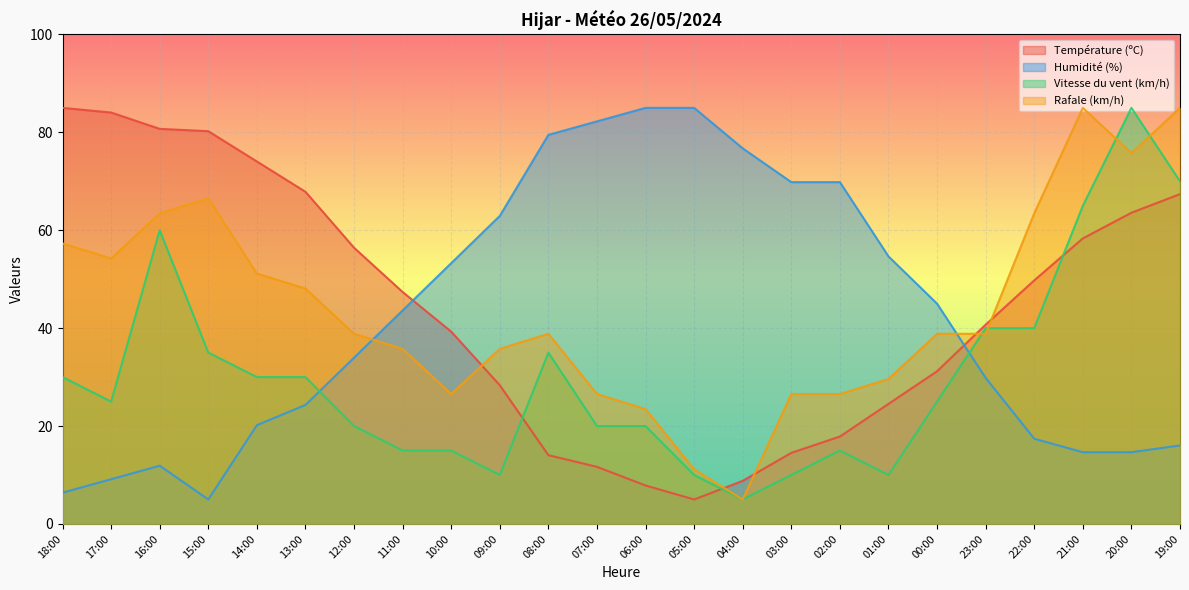

The Humidité (%) series shows 102.8 at 09:00. True or false?

False